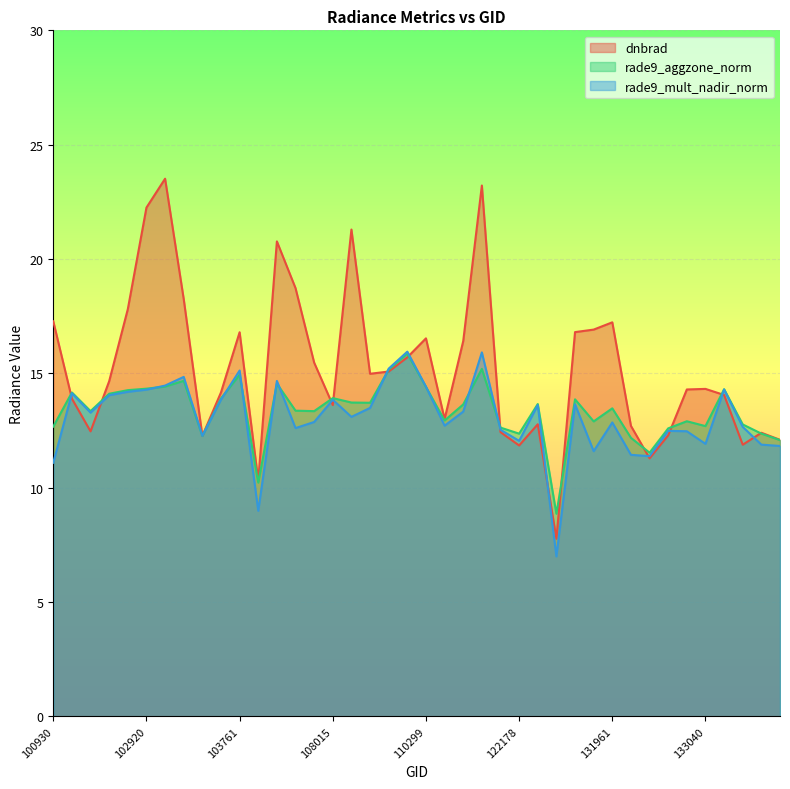

At which category does dnbrad reach its first local valley?

102671